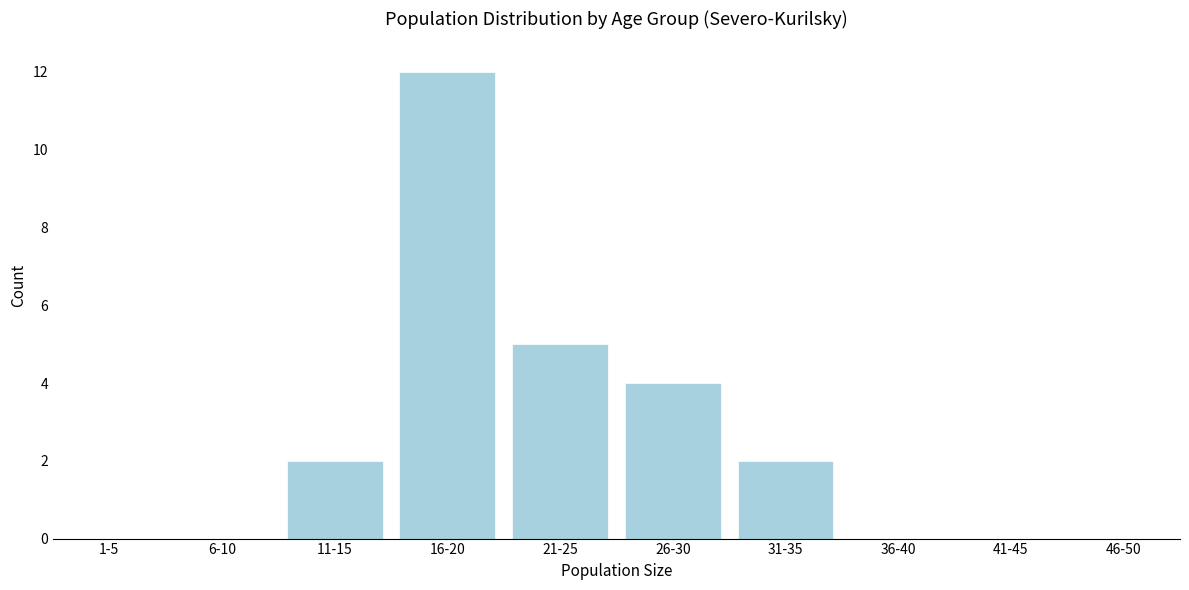

Reading left to right, transcribe all the data shown in this chart.

1-5=0	6-10=0	11-15=2	16-20=12	21-25=5	26-30=4	31-35=2	36-40=0	41-45=0	46-50=0